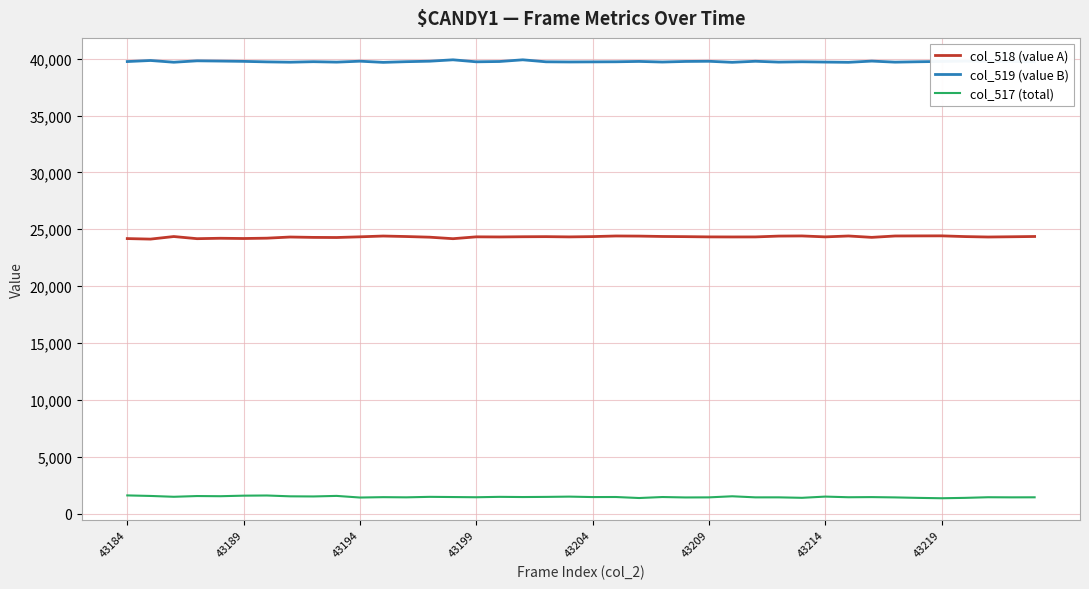

True or false: col_518 (value A) and col_519 (value B) intersect in this chart.

False